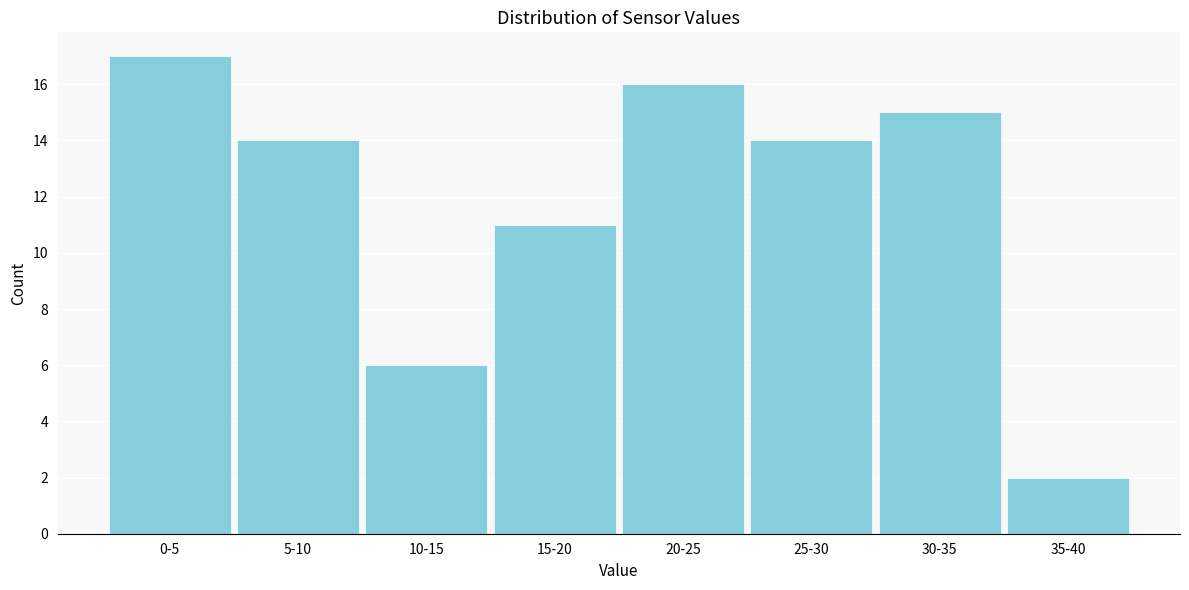

Reading right to left, extract all data points from this chart.

2	15	14	16	11	6	14	17